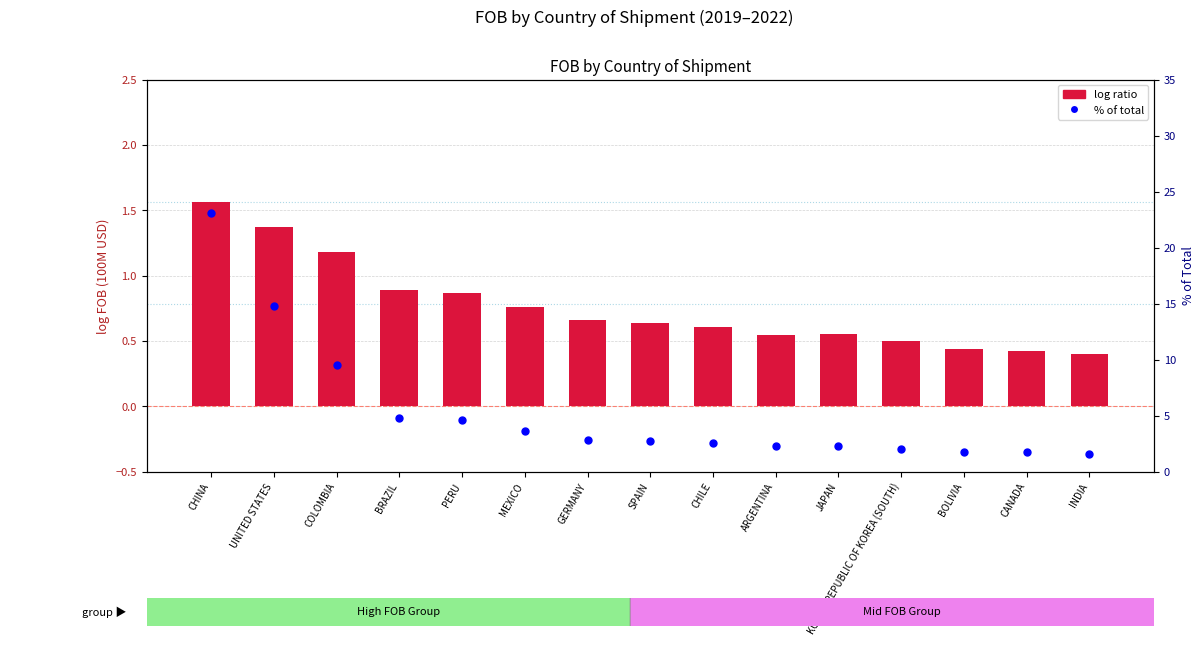

Which series has the largest total across all categories?

% of total (right)